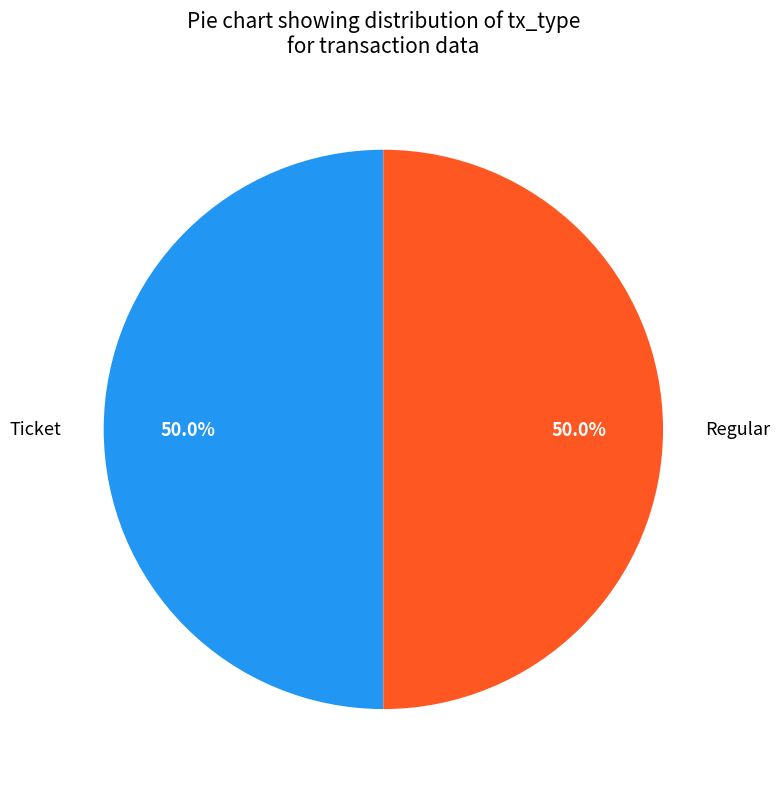

What portion of the pie excludes Ticket?

50.0%